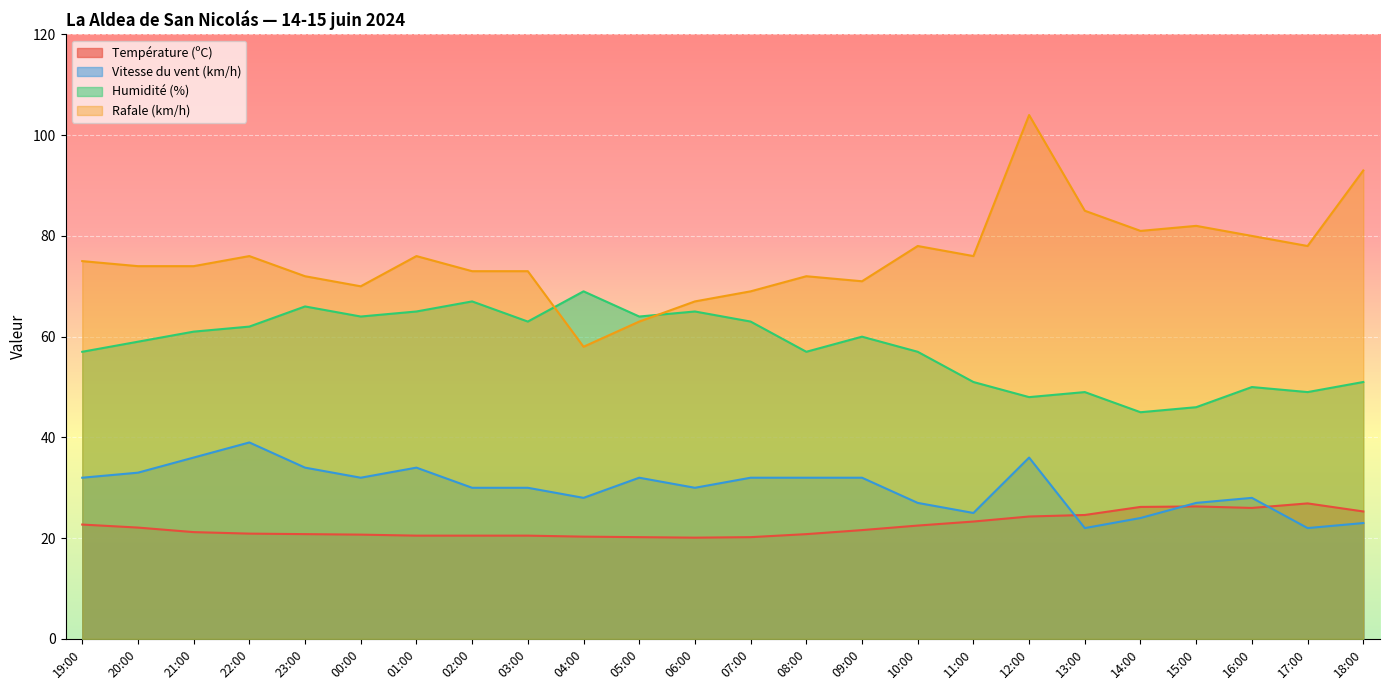

Which category has the highest value in the Vitesse du vent (km/h) series?

22:00